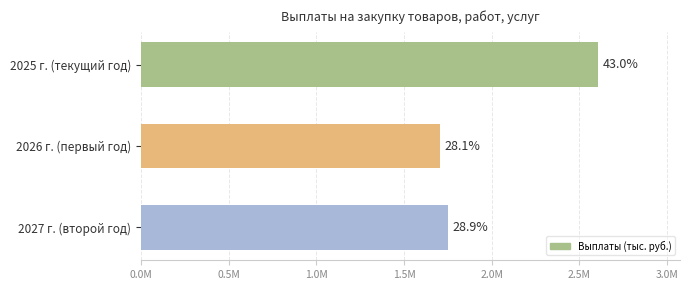

Does the chart contain any negative values?

No